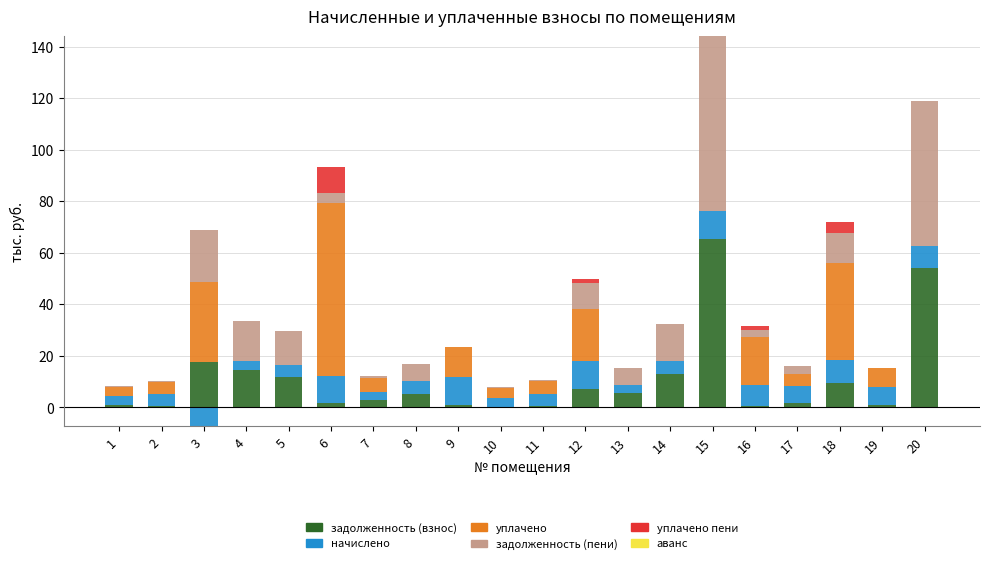

At which label is уплачено пени closest to 5?

18